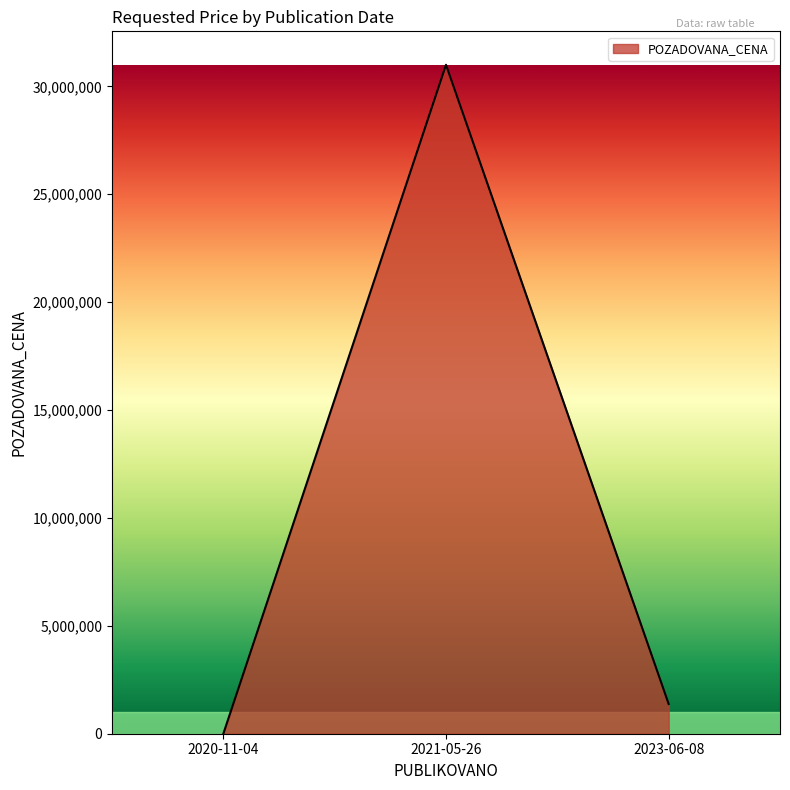

What value does the data have at 2023-06-08?

1378500